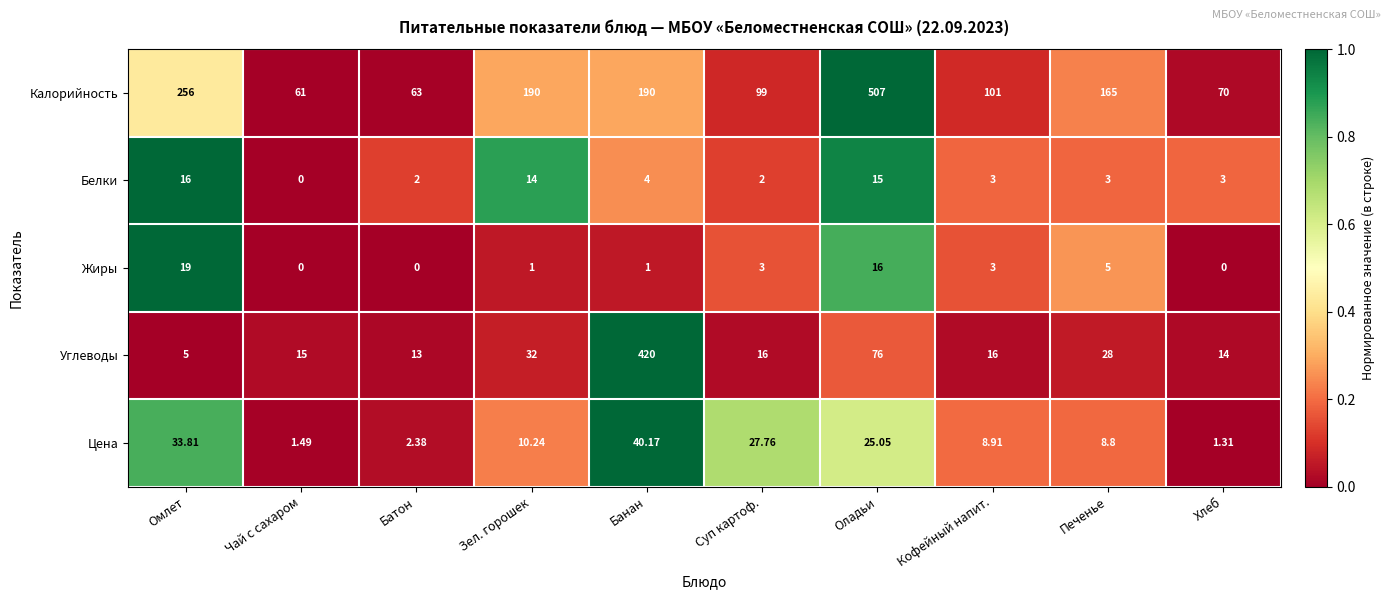

At Оладьи, list the series in order from largest to smallest.

Калорийность, Углеводы, Цена, Жиры, Белки